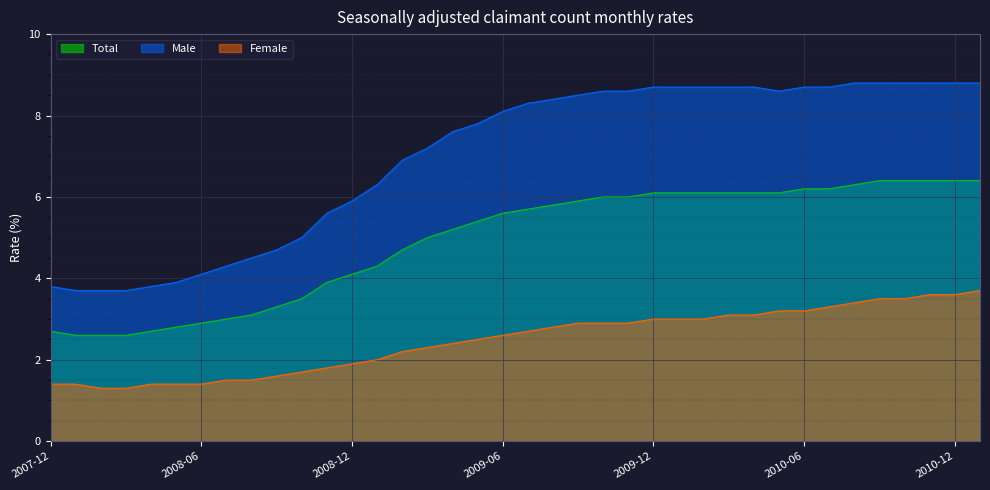

The Female series shows 3.6 at 2010-12. True or false?

True